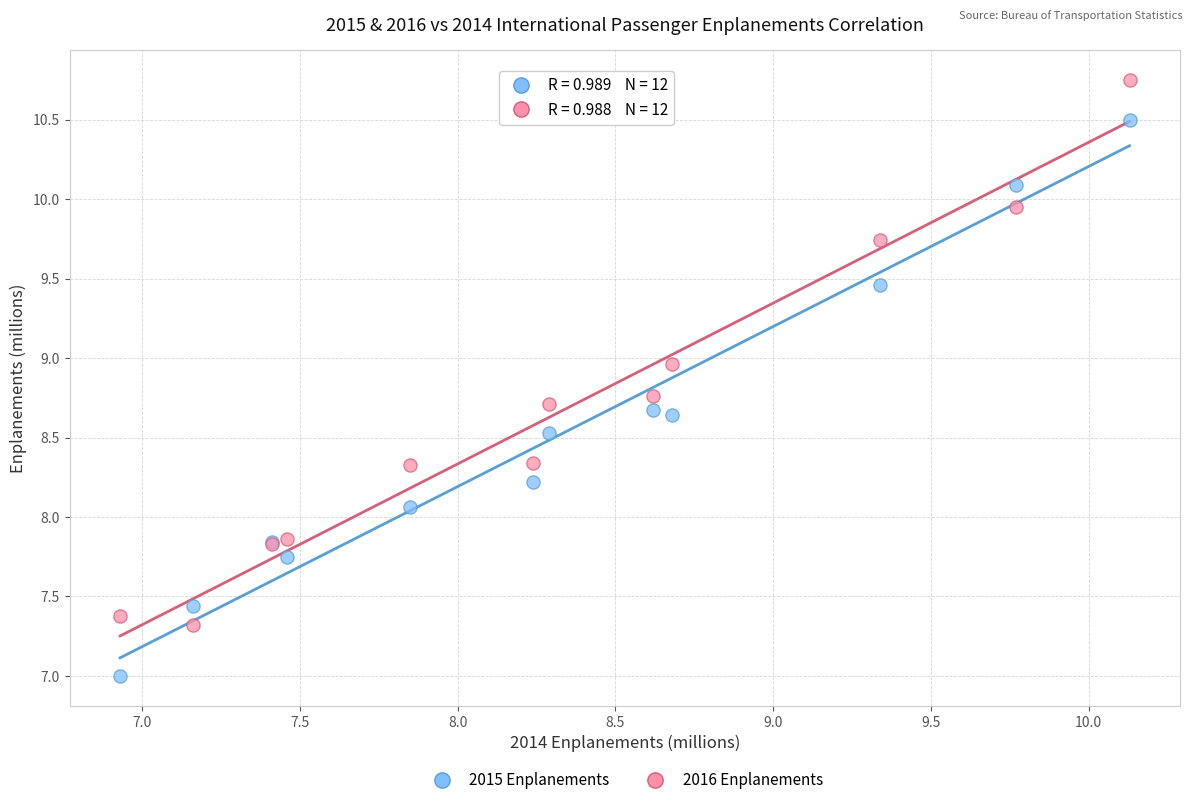

Across all series, what Y value is closest to 8?

8.1